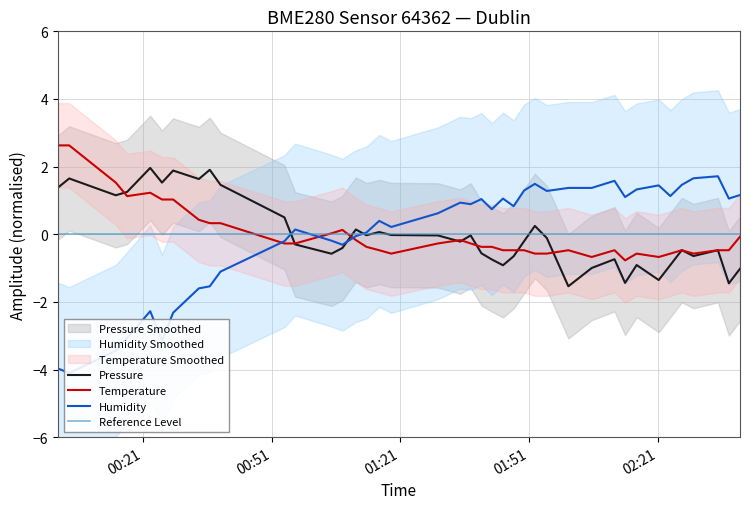

Is this an area chart (filled region under the line)?

No